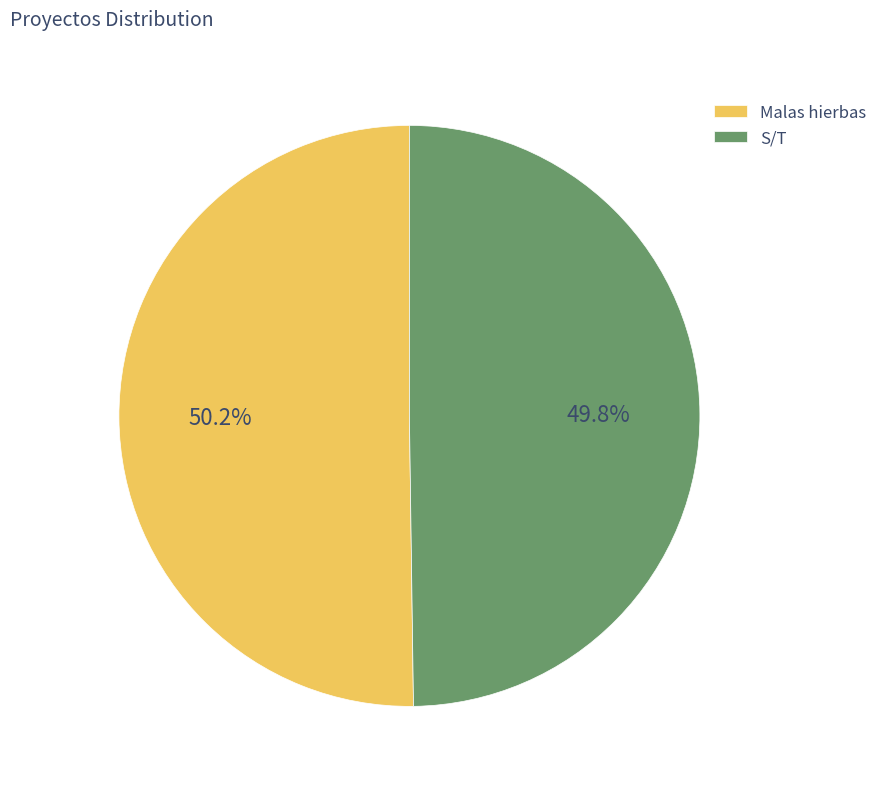

To the nearest percent, what portion does S/T represent?

50%